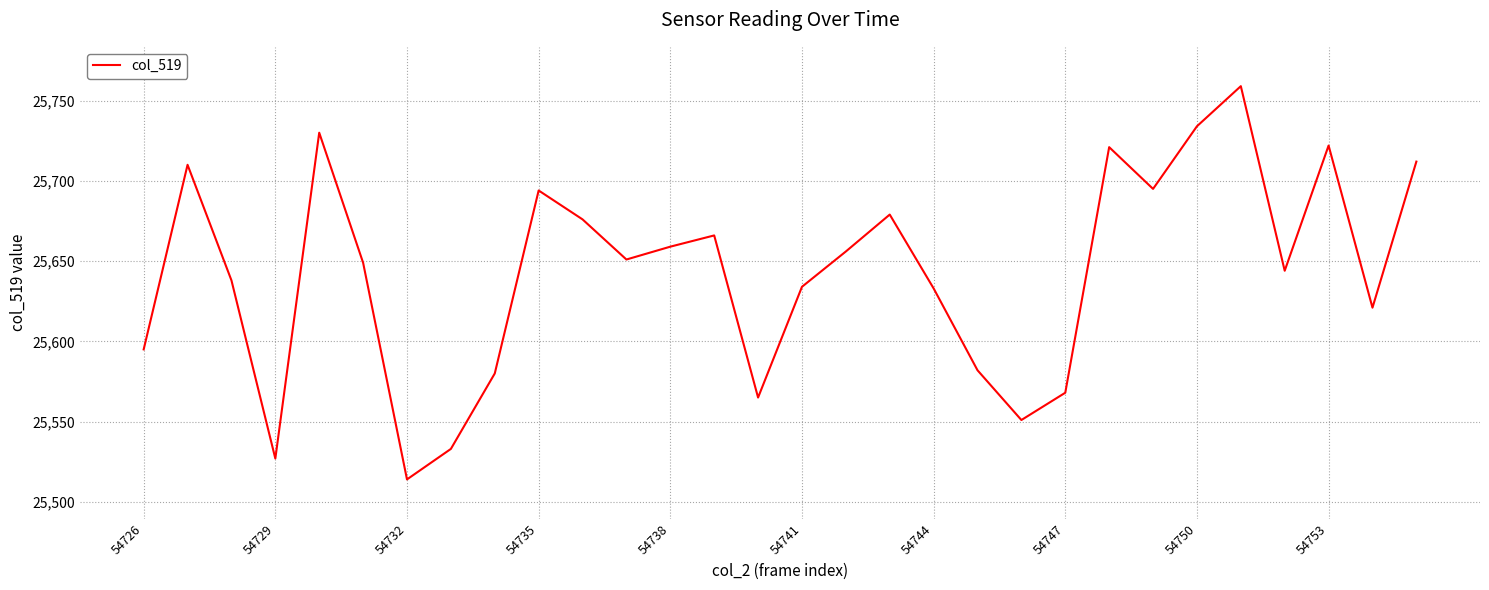

What is the smallest value displayed?

25514